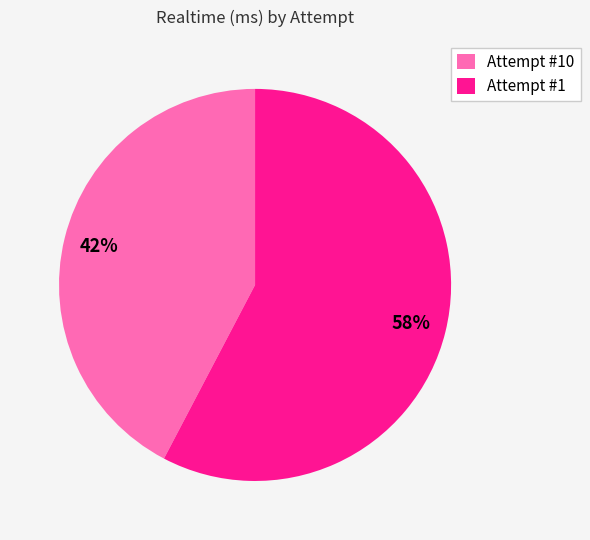

To the nearest percent, what portion does Attempt #10 represent?

42%